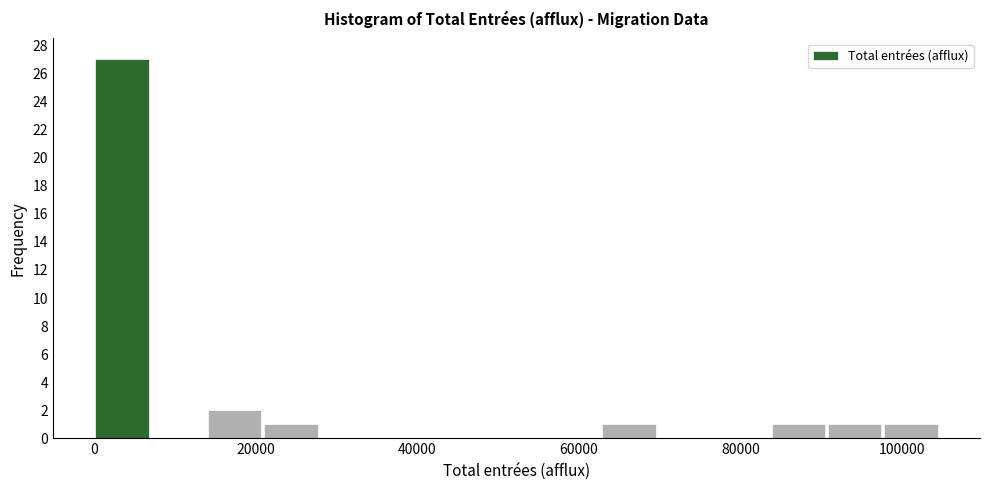

Around what value on the x-axis is the tallest bar? Give the approximate position of its centre, as read against the axis.

4000